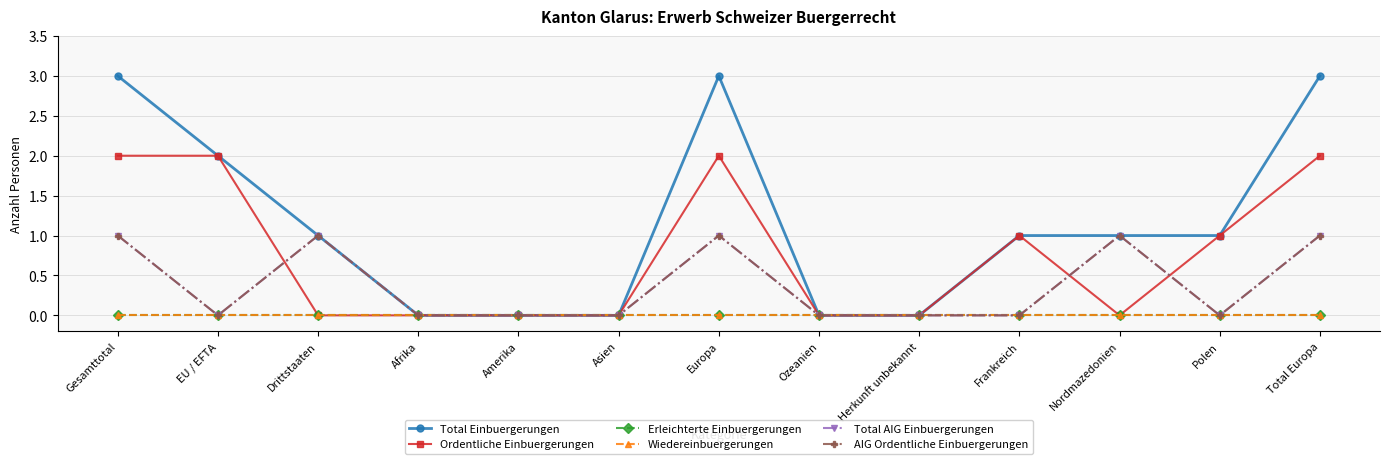

Rank the series by their maximum value, from lowest to highest.

Erleichterte Einbuergerungen, Wiedereinbuergerungen, Total AIG Einbuergerungen, AIG Ordentliche Einbuergerungen, Ordentliche Einbuergerungen, Total Einbuergerungen